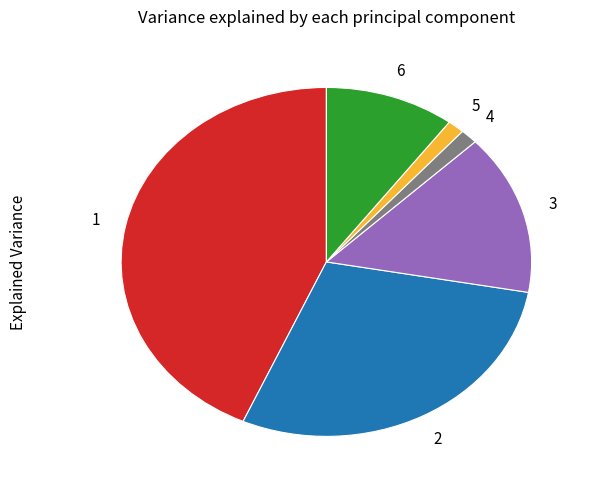

Is there a majority slice in this chart?

No